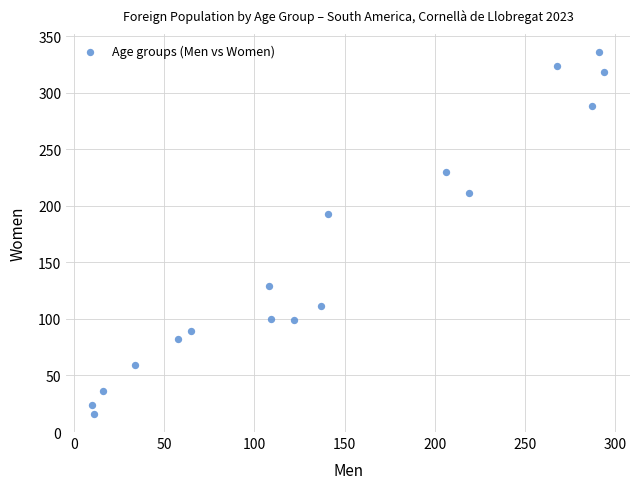

What Y value in the scatter plot is closest to 176?

193